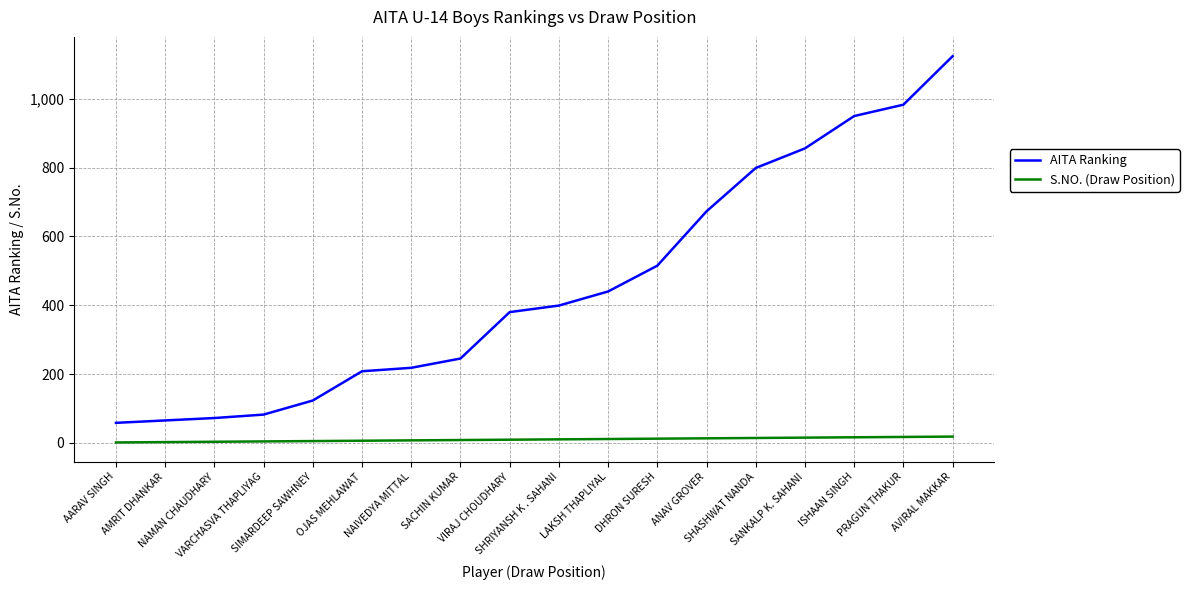

Which series has the largest range (max minus min)?

AITA Ranking